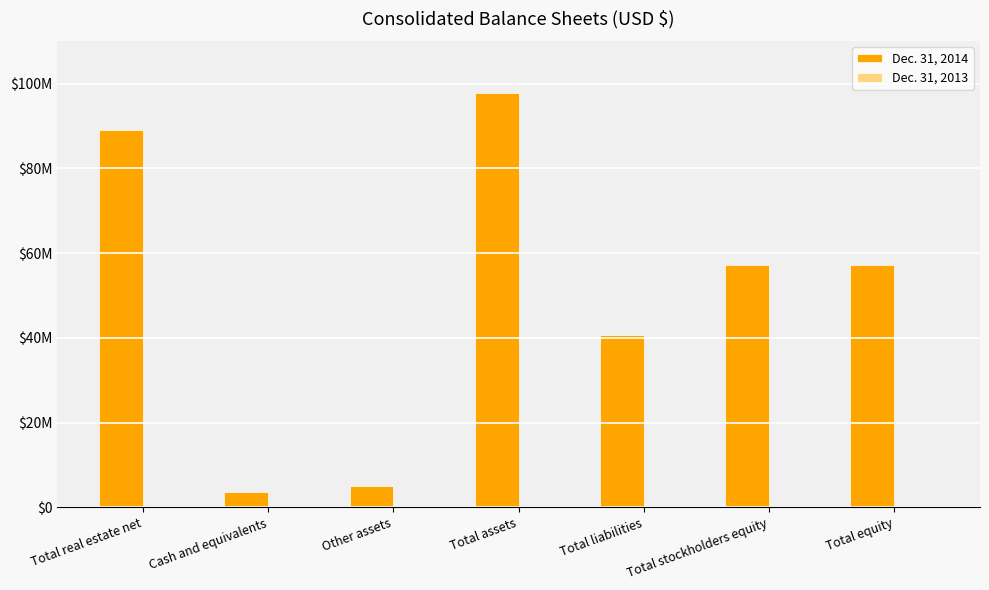

Reading right to left, what are all the values shown in this chart?

Dec. 31, 2014: Total equity=57105000	Total stockholders equity=57103000	Total liabilities=40761000	Total assets=97866000	Other assets=5115000	Cash and equivalents=3694000	Total real estate net=89057000
Dec. 31, 2013: Total equity=200000	Total stockholders equity=200000	Total liabilities=0	Total assets=200000	Other assets=0	Cash and equivalents=200000	Total real estate net=0